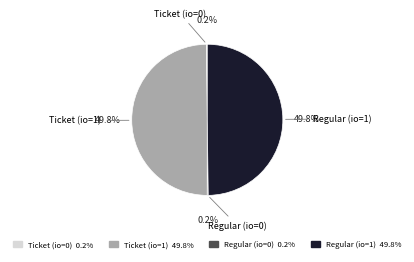

What percentage is the Regular (io=1) slice, to the nearest percent?

50%